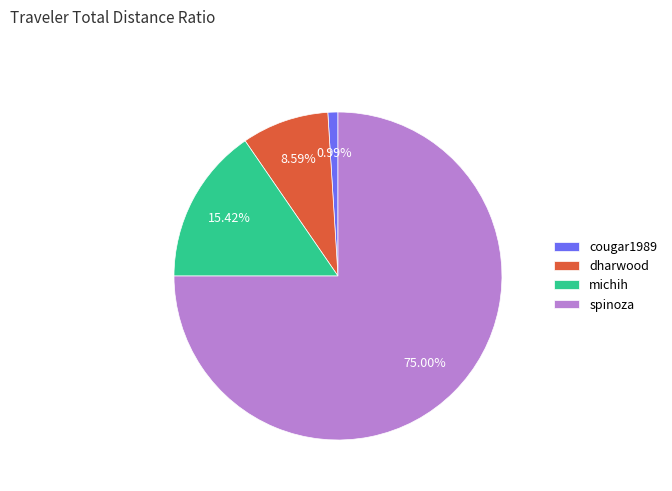

Is it true that cougar1989 is 6% of the pie?

False